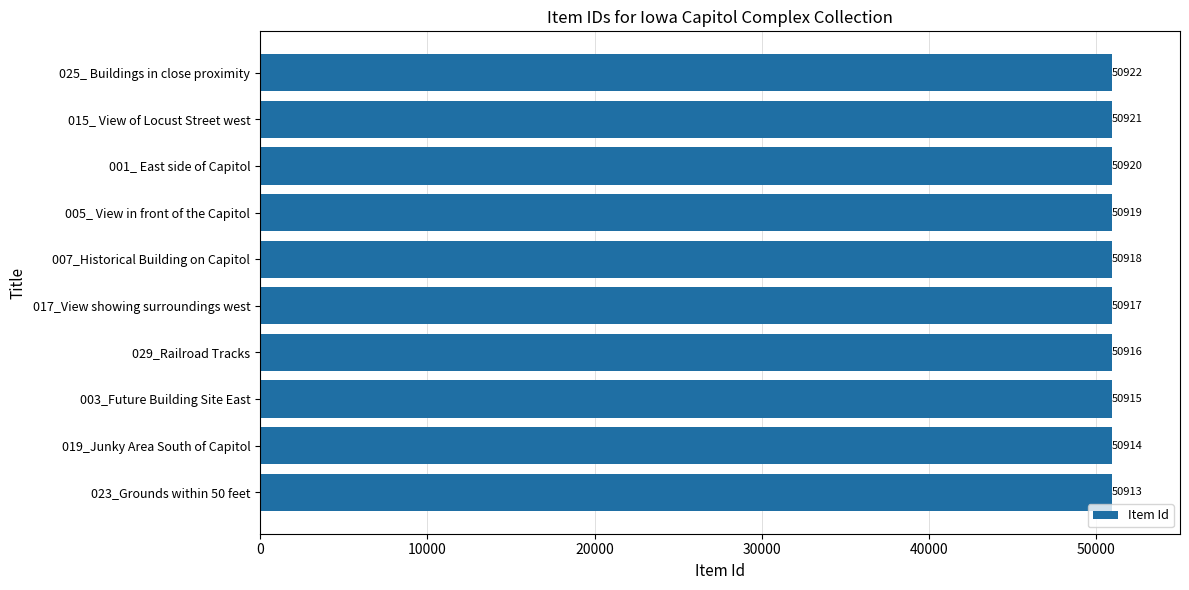

Reading bottom to top, extract all data points from this chart.

023_Grounds within 50 feet=50913	019_Junky Area South of Capitol=50914	003_Future Building Site East=50915	029_Railroad Tracks=50916	017_View showing surroundings west=50917	007_Historical Building on Capitol=50918	005_ View in front of the Capitol=50919	001_ East side of Capitol=50920	015_ View of Locust Street west=50921	025_ Buildings in close proximity=50922